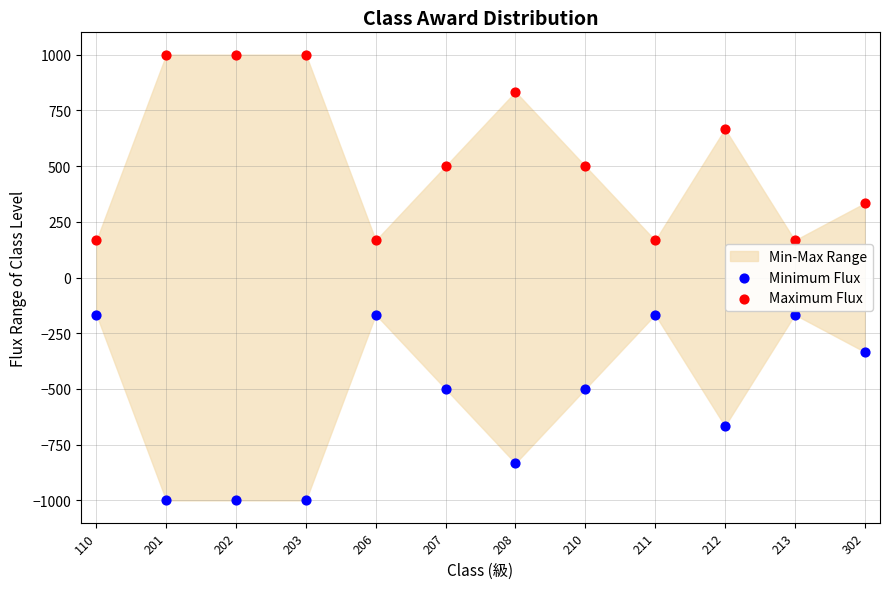

What is the X range (max minus min) for the scatter plot?

1.0